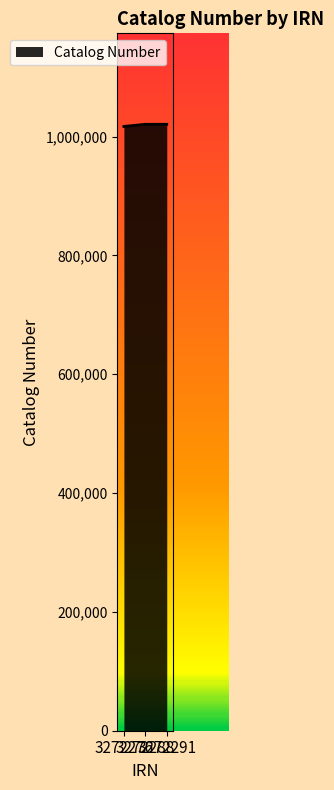

The chart shows a value of 1802872 at 3272288. True or false?

False